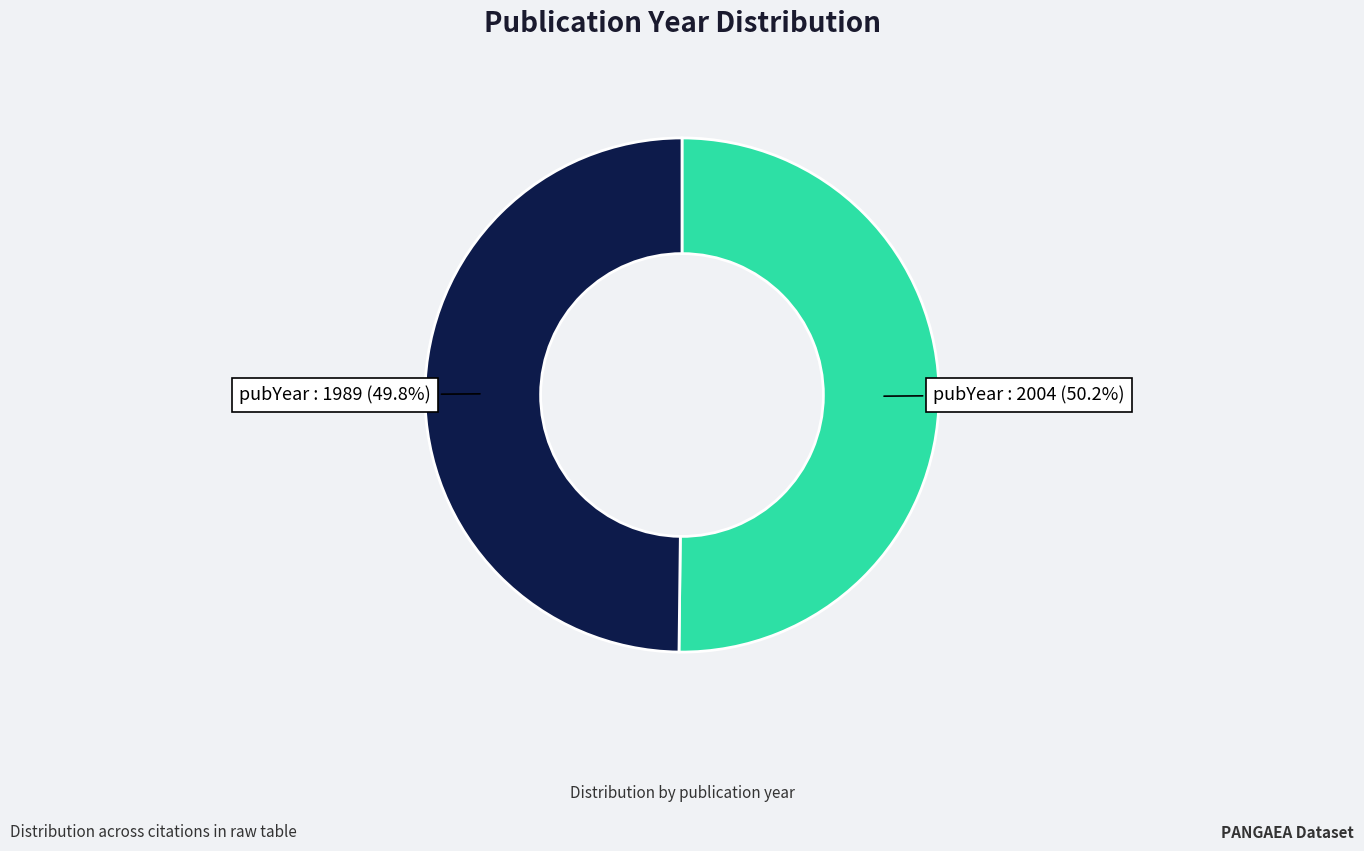

Is there a majority slice in this chart?

Yes